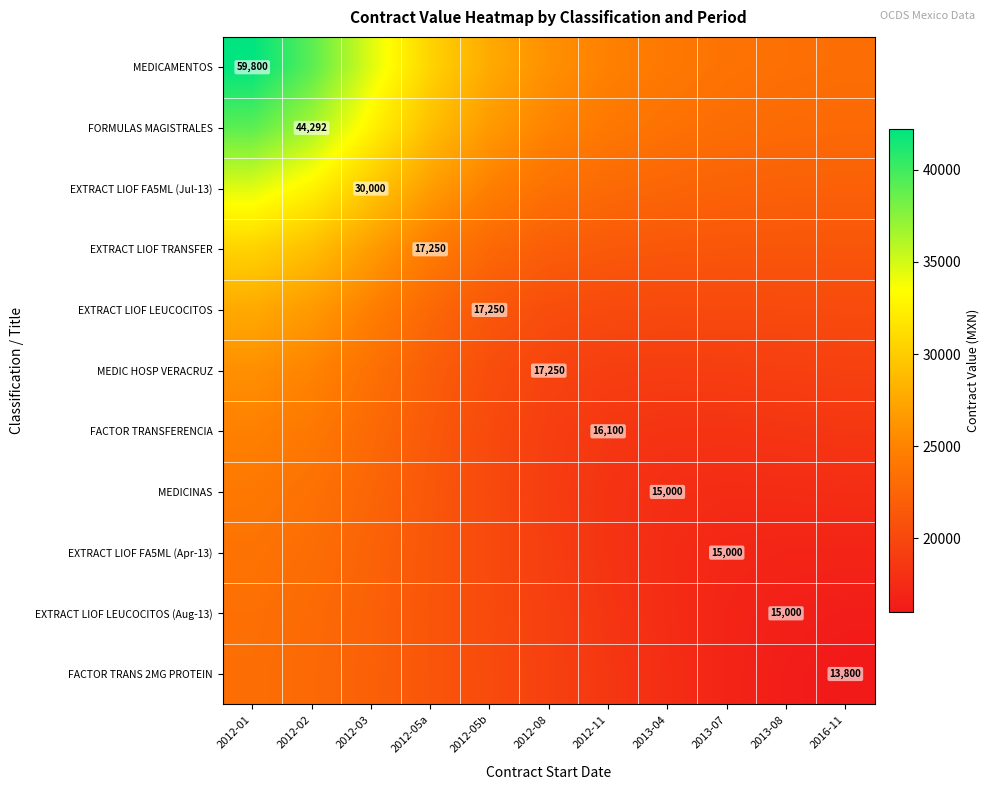

True or false: MEDIC HOSP VERACRUZ has a value of 25897.5 at 2012-01.

True